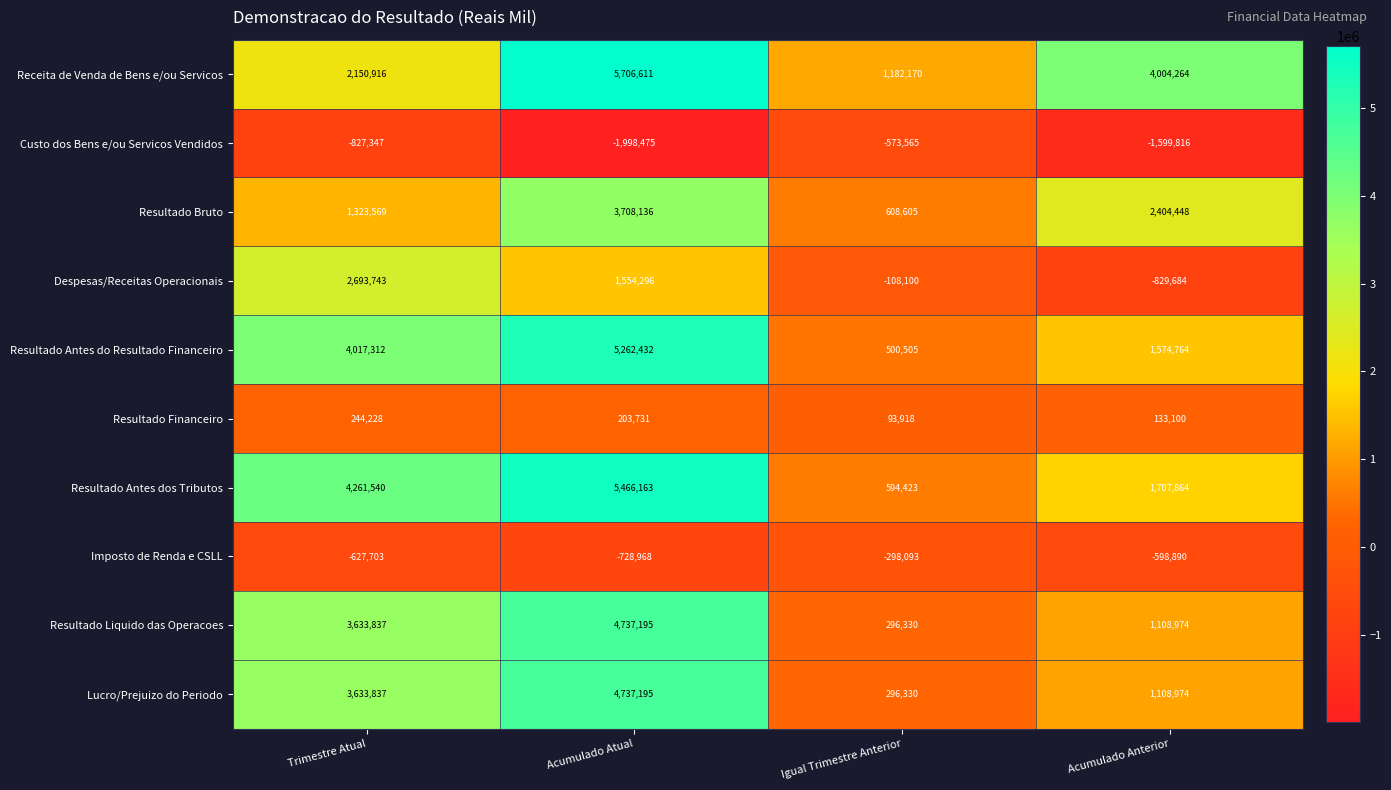

At which label does Receita de Venda de Bens e/ou Servicos first exceed 4004264?

Acumulado Atual